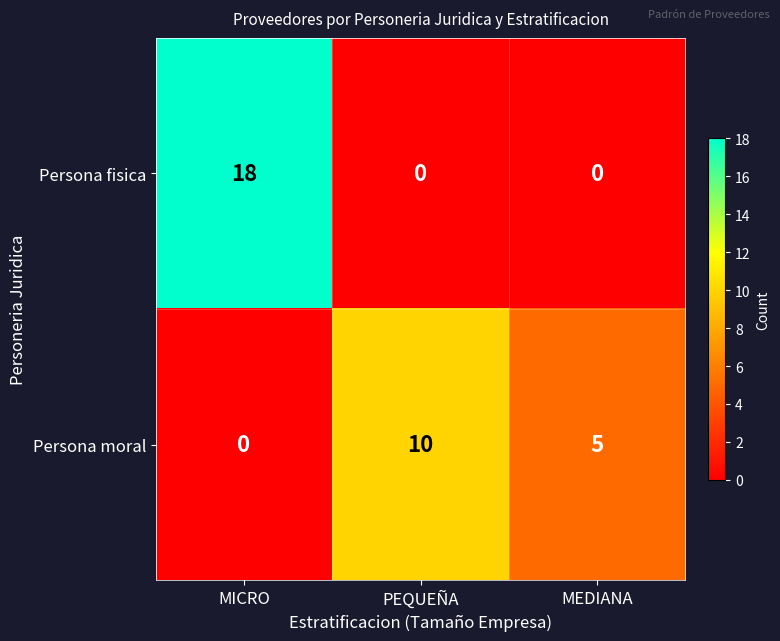

At which category is the sum across all series the highest?

MICRO